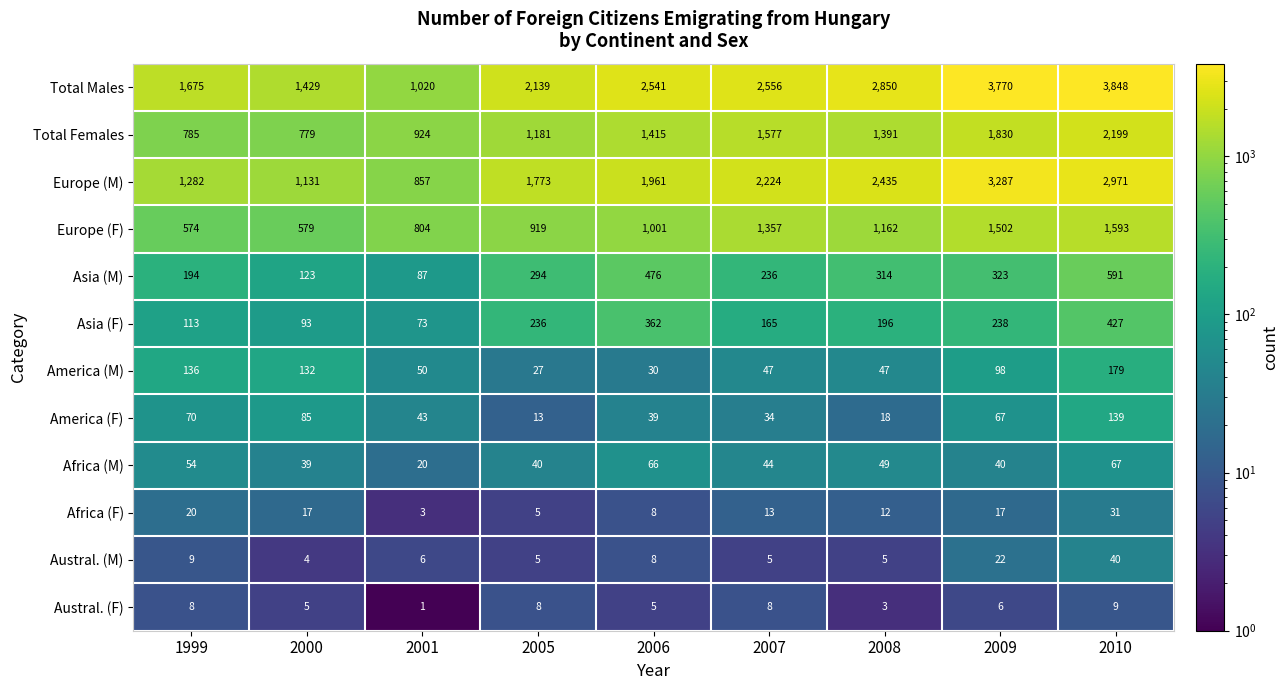

At 1999, list the series in order from largest to smallest.

Total Males, Europe (M), Total Females, Europe (F), Asia (M), America (M), Asia (F), America (F), Africa (M), Africa (F), Austral. (M), Austral. (F)